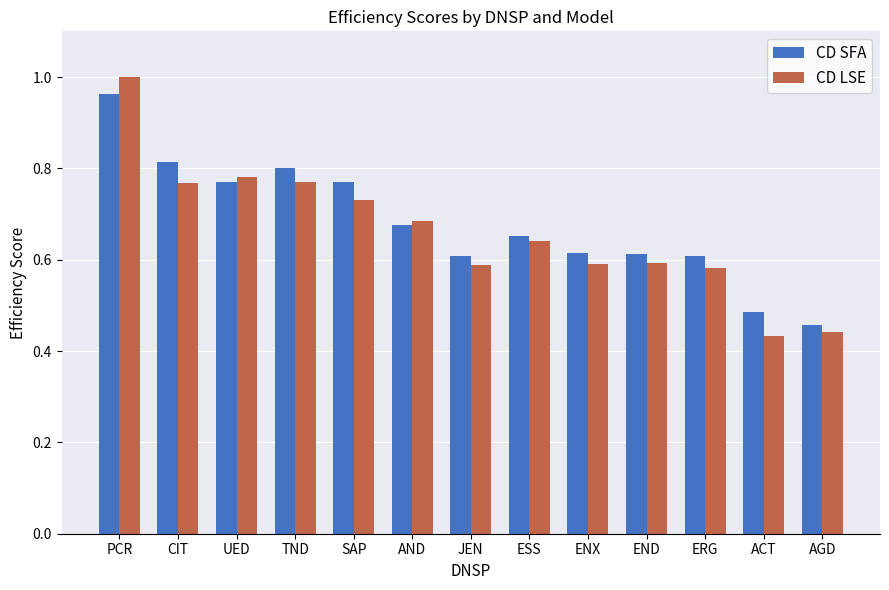

At how many categories does at least one series exceed 0?

13